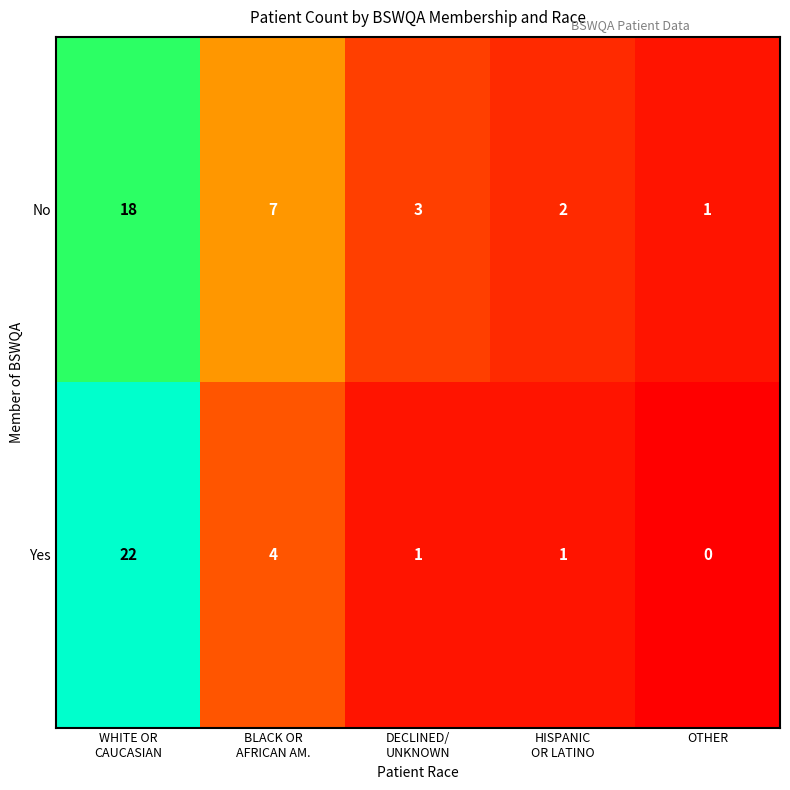

Which series has the widest spread of values?

Yes